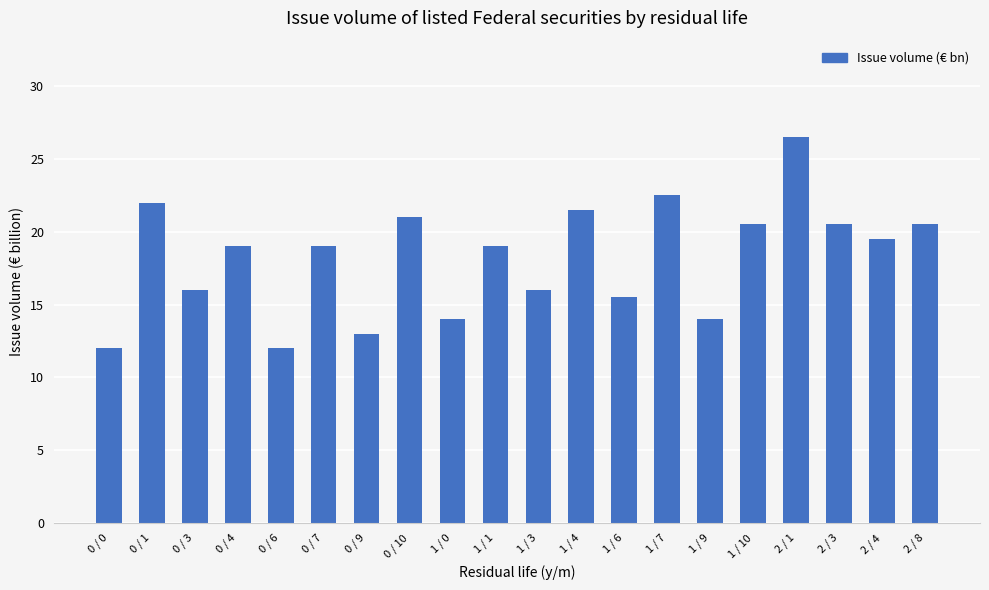

The value at 0 / 7 is 19.0. True or false?

True